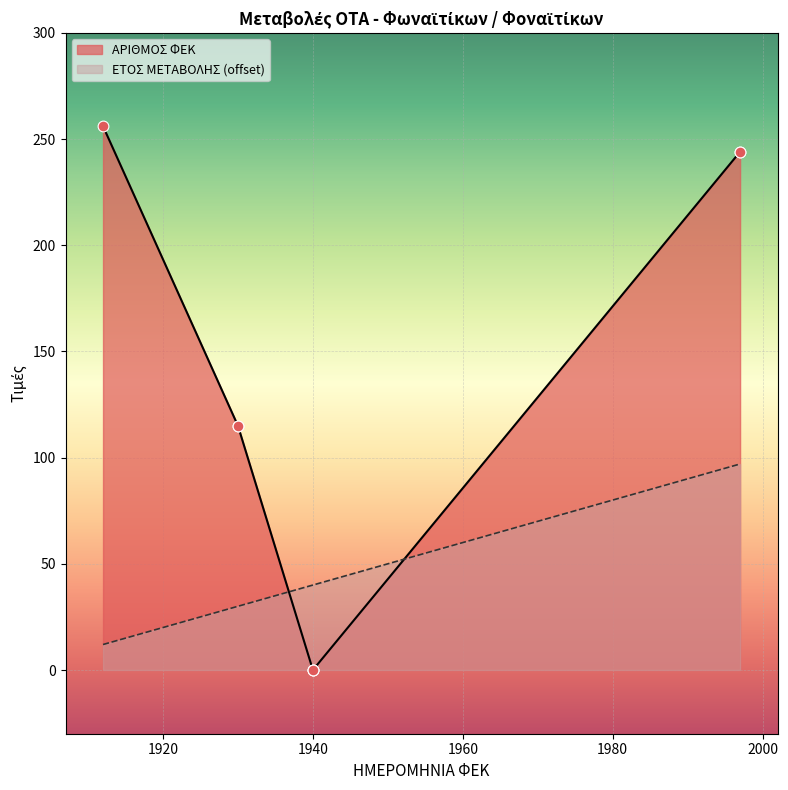

Which series has the largest total across all categories?

ΑΡΙΘΜΟΣ ΦΕΚ